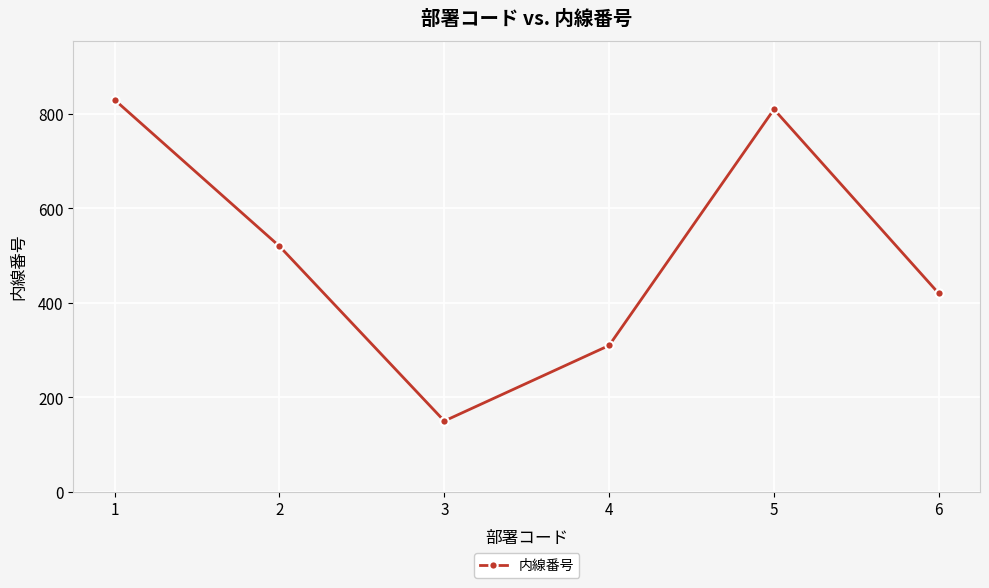

Read the value at 5, to the nearest 50.

800